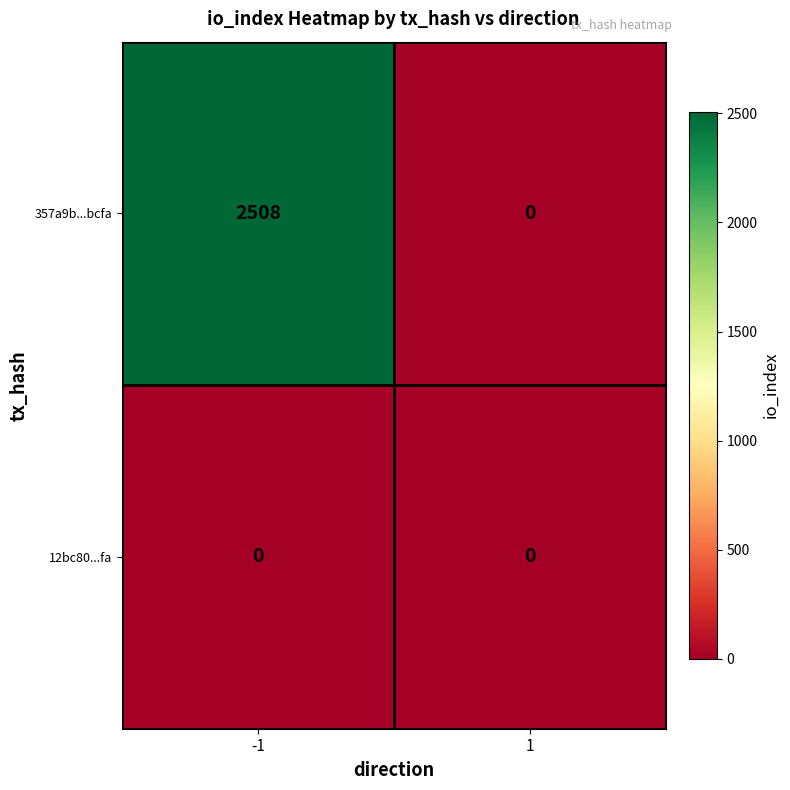

Count the number of categories in the chart.

2